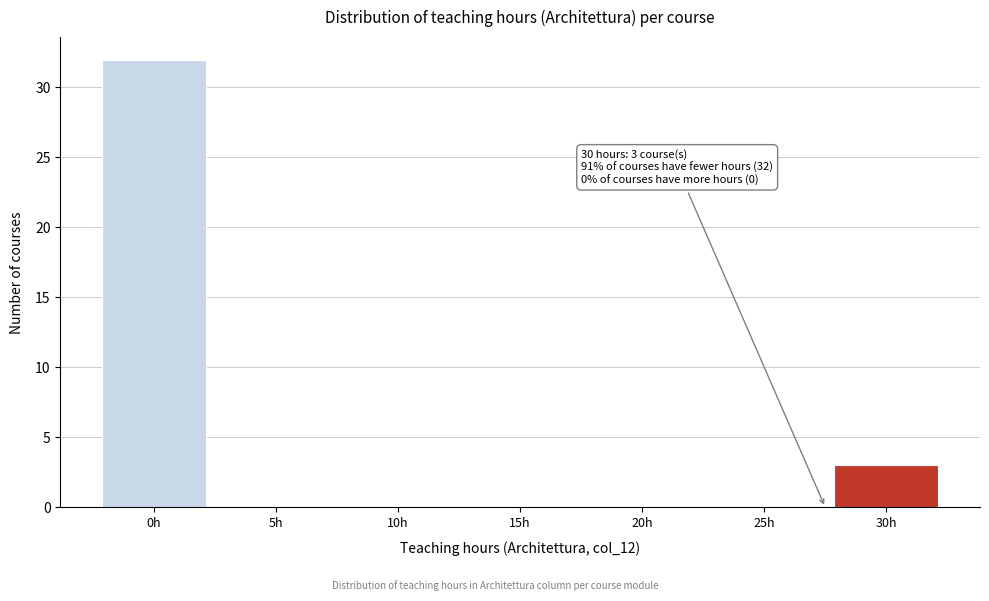

Reading left to right, extract all data points from this chart.

0h=32	5h=0	10h=0	15h=0	20h=0	25h=0	30h=3